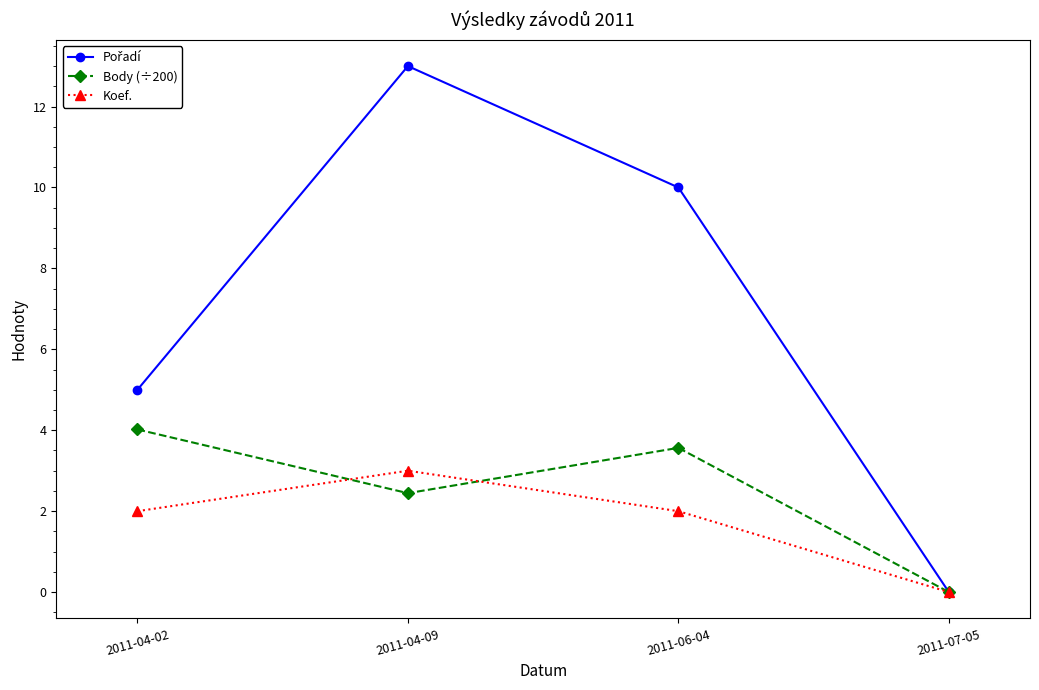

Between which two adjacent categories do Koef. and Body (÷200) first intersect?

2011-04-02 and 2011-04-09